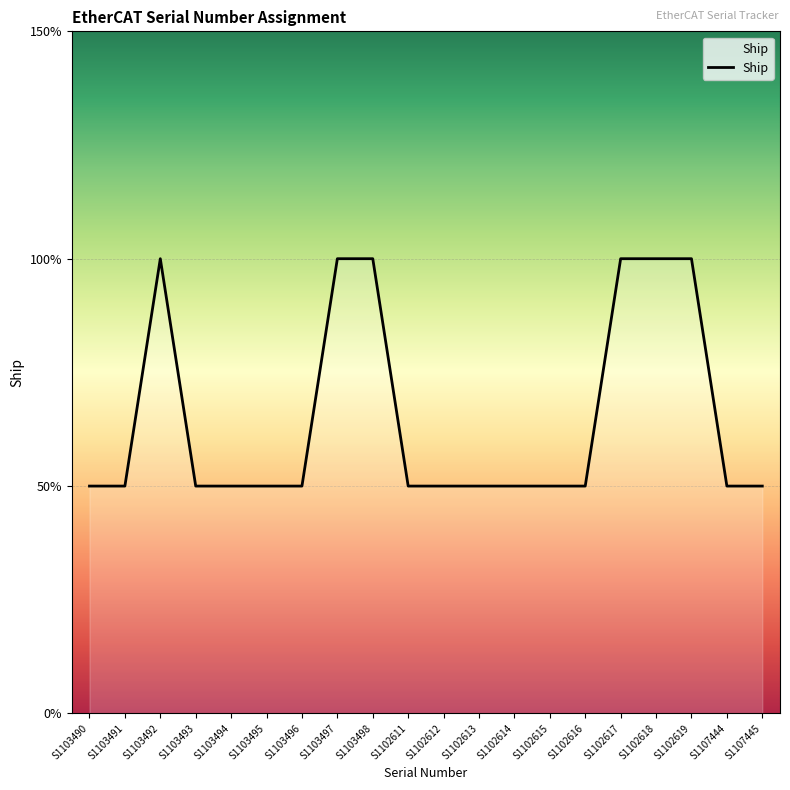

True or false: the data has more than 0 interior local peaks.

True